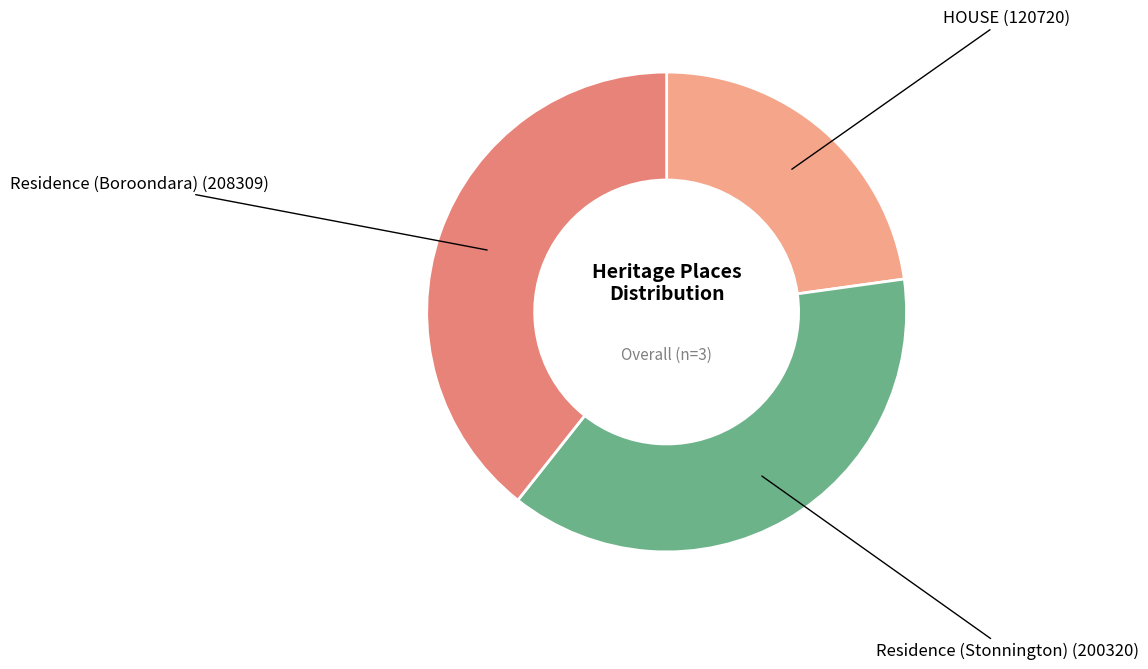

Is it true that HOUSE is 23% of the pie?

True